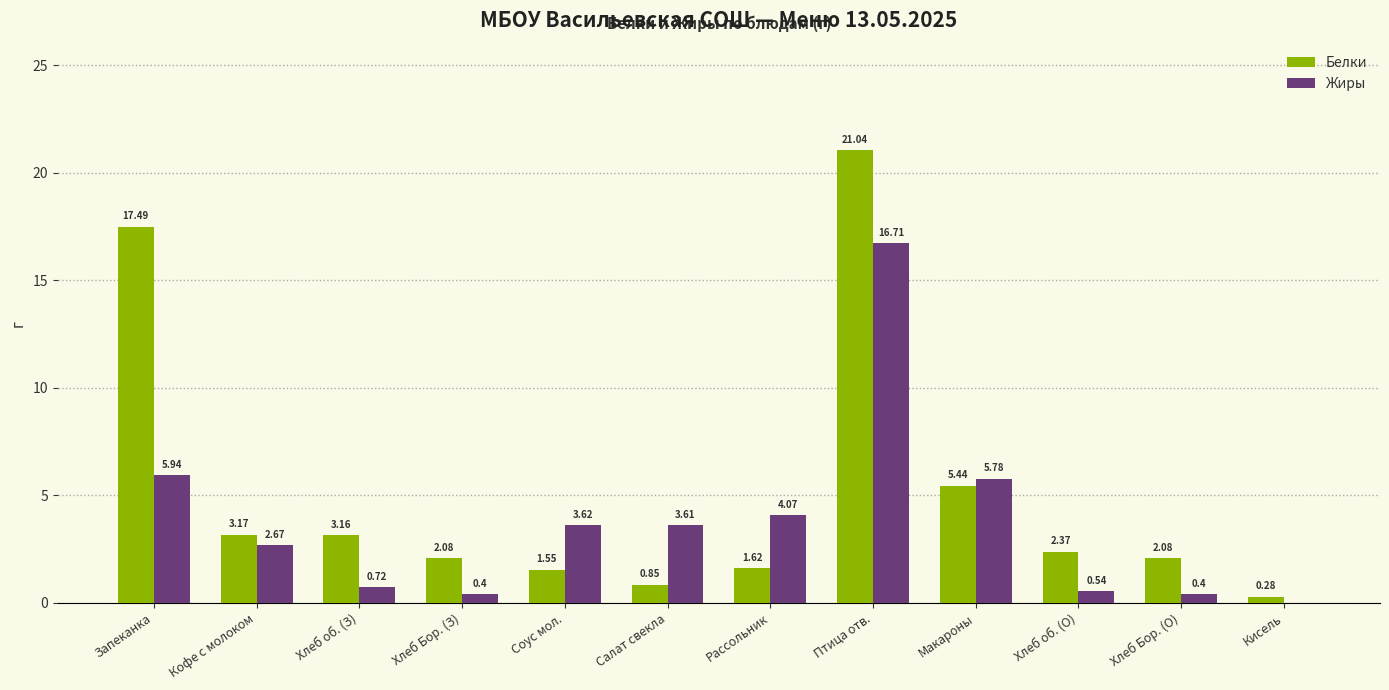

What is the total value across all series at Хлеб об. (О)?

2.9